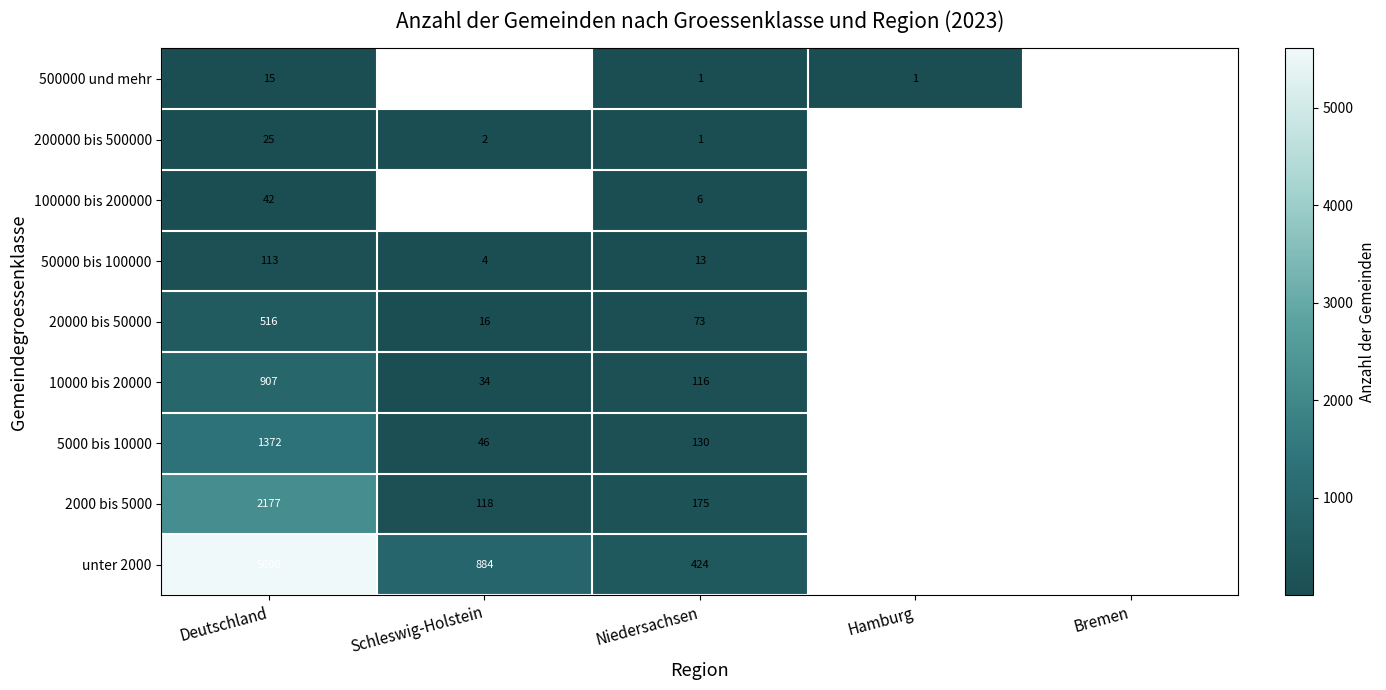

What is the difference between the 20000 bis 50000 values at Deutschland and Schleswig-Holstein?

500